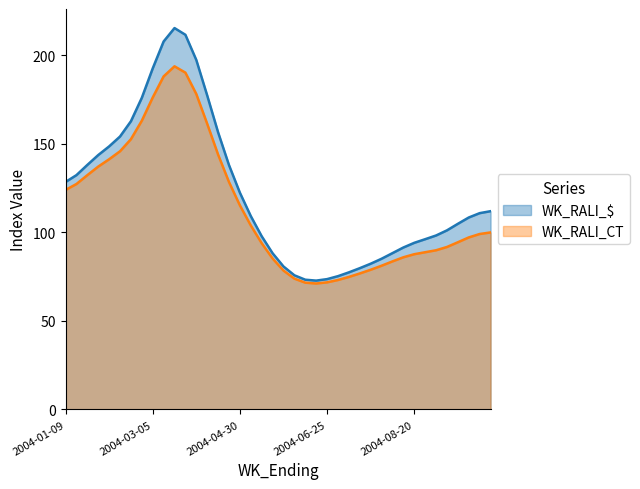

What is the lowest value of the WK_RALI_$ series?

72.8